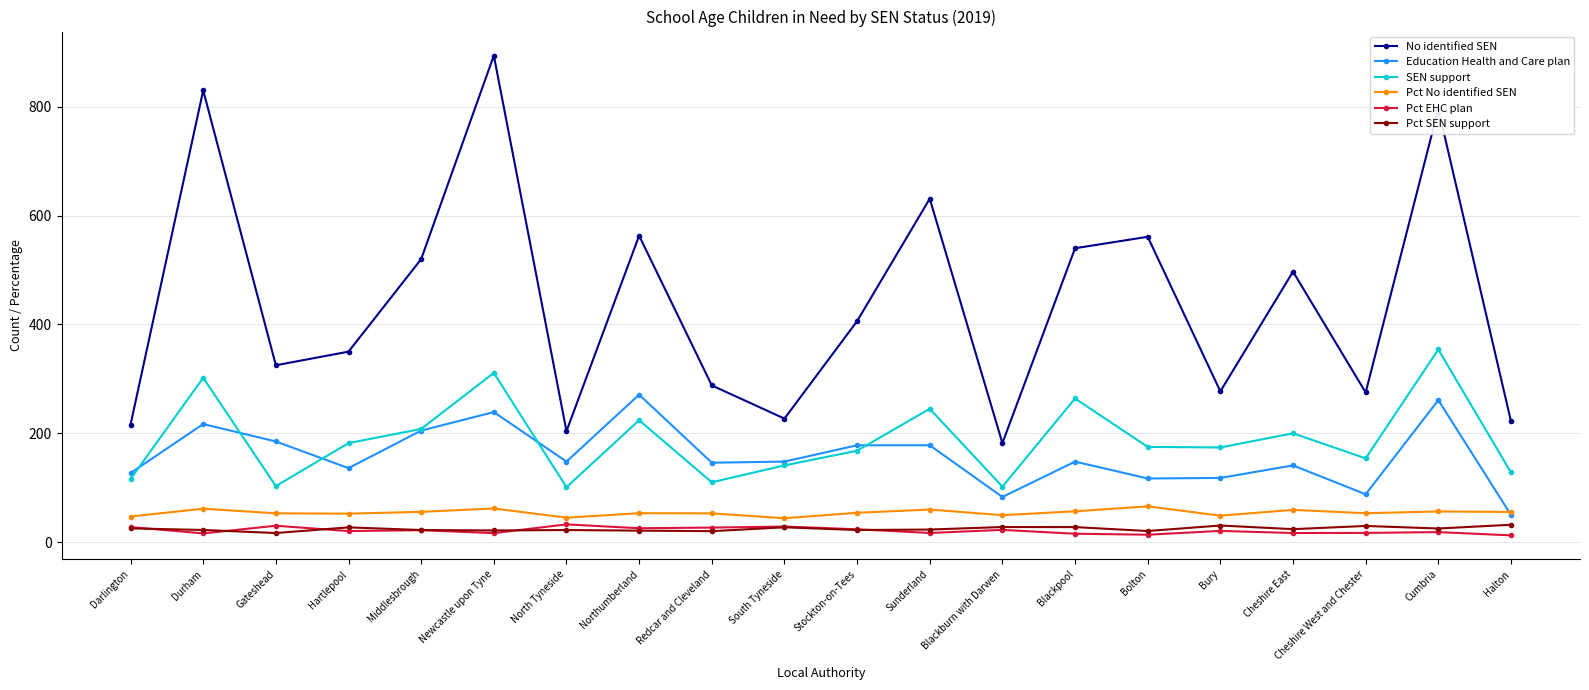

Which series has the largest total across all categories?

No identified SEN